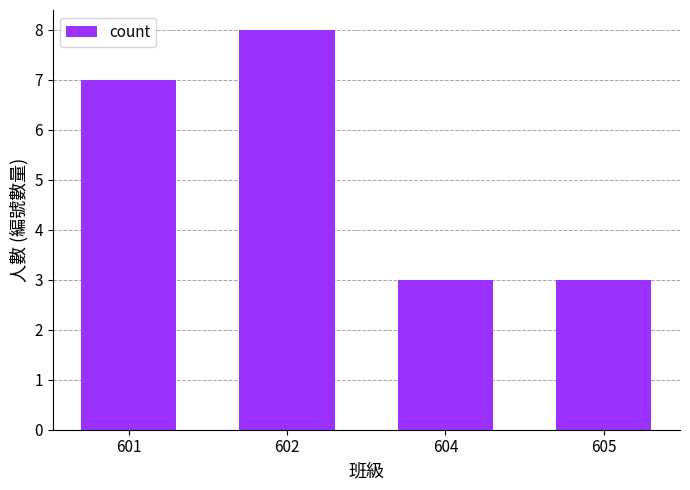

What is the ratio of the value at 601 to the value at 602?

0.9